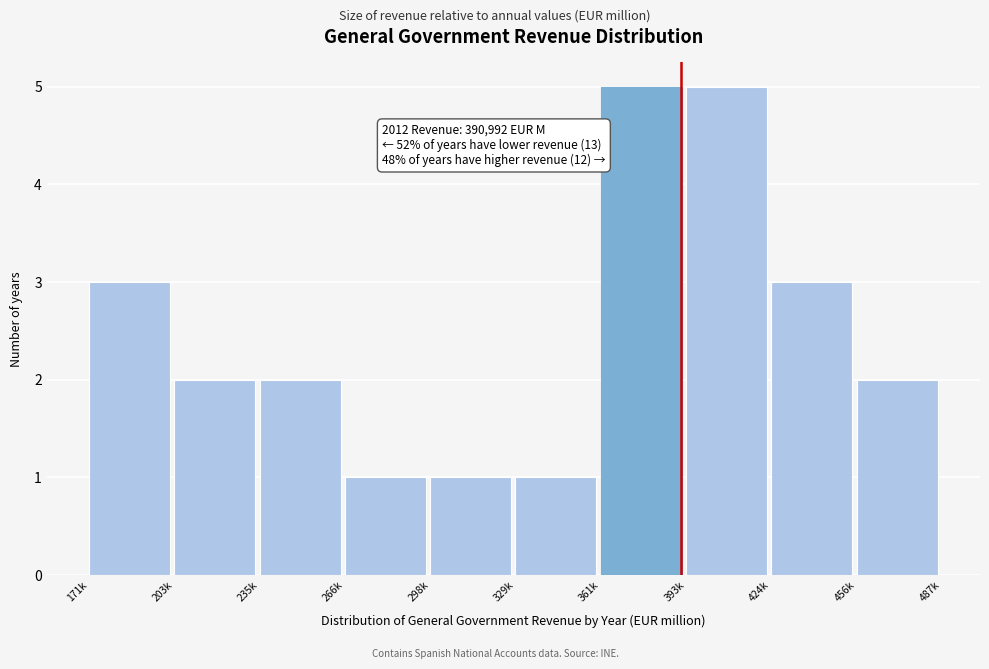

Reading right to left, what are all the values shown in this chart?

2	3	5	5	1	1	1	2	2	3